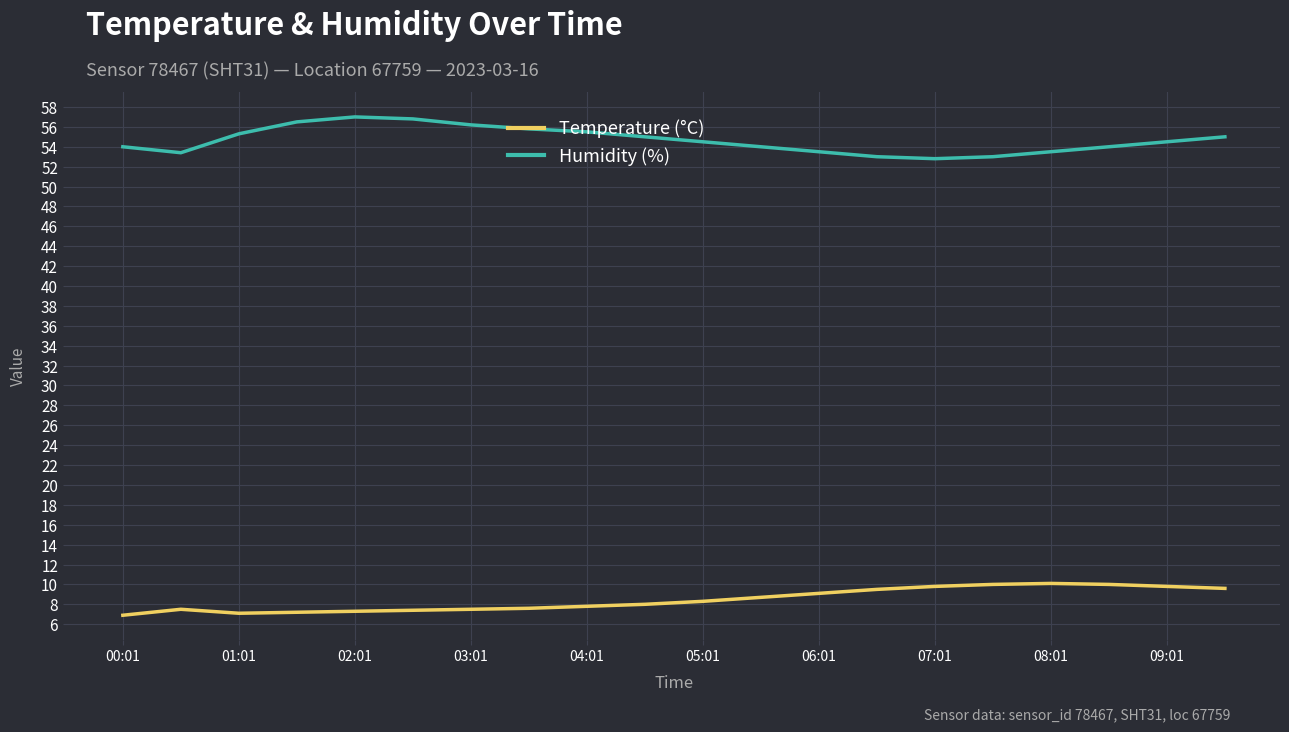

What is the smallest value displayed?

6.9